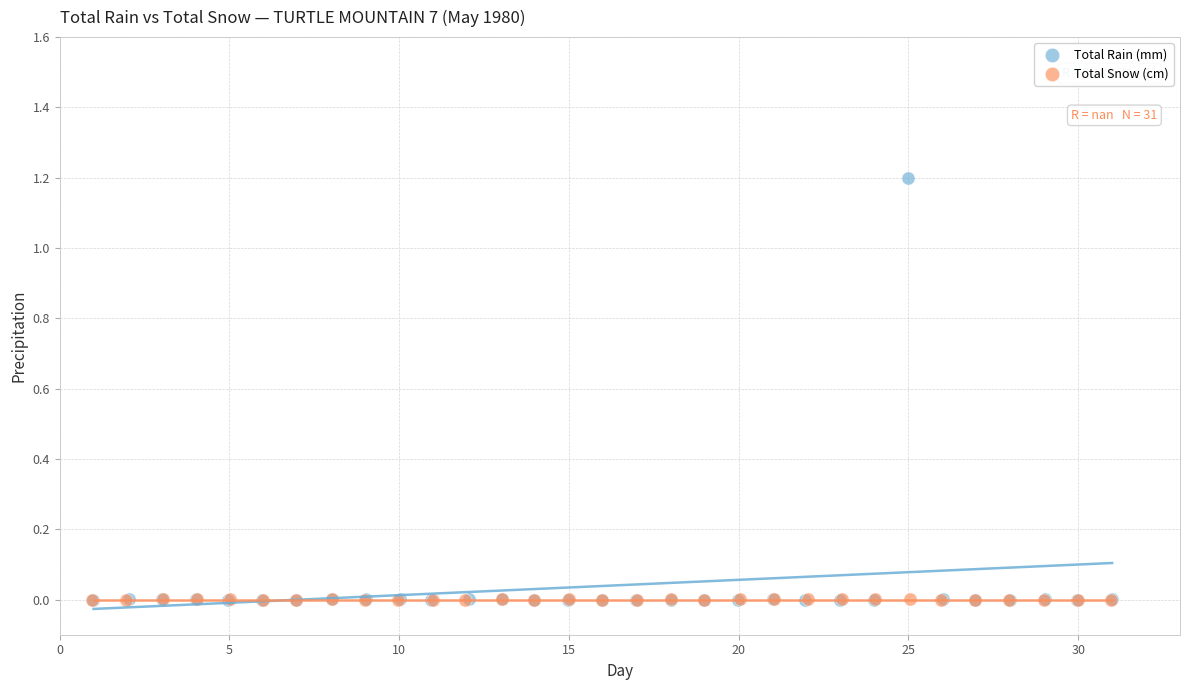

Which series has the largest Y range (max minus min)?

Total Rain (mm)